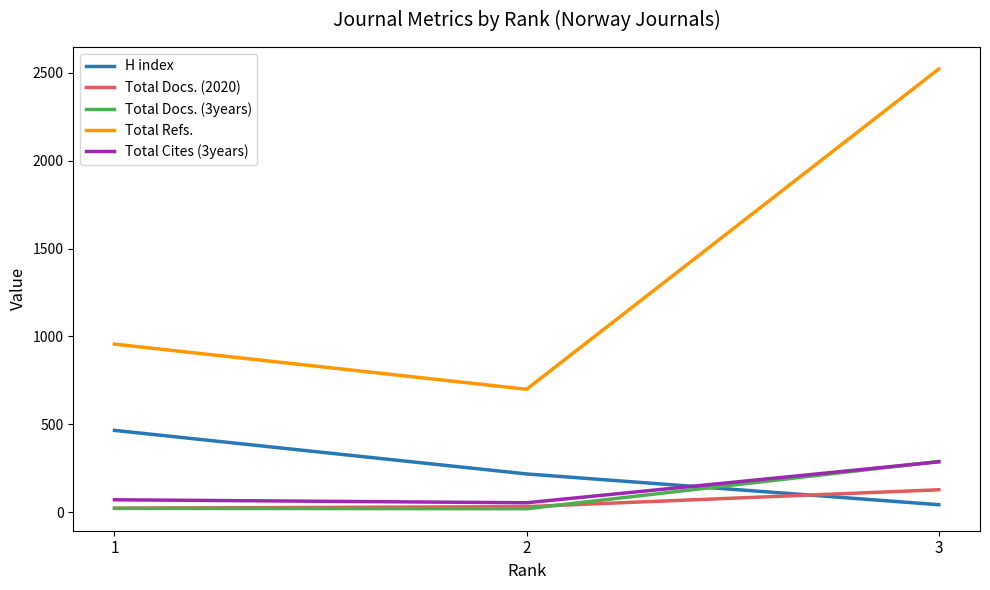

What is the maximum value for Total Refs.?

2522